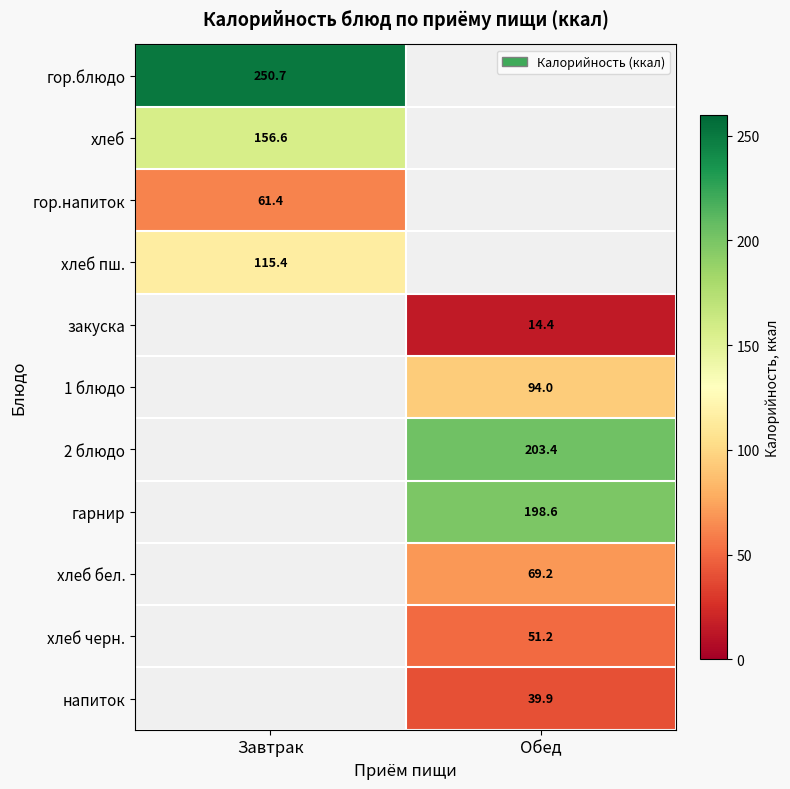

Which label corresponds to the smallest value in the chart?

Обед